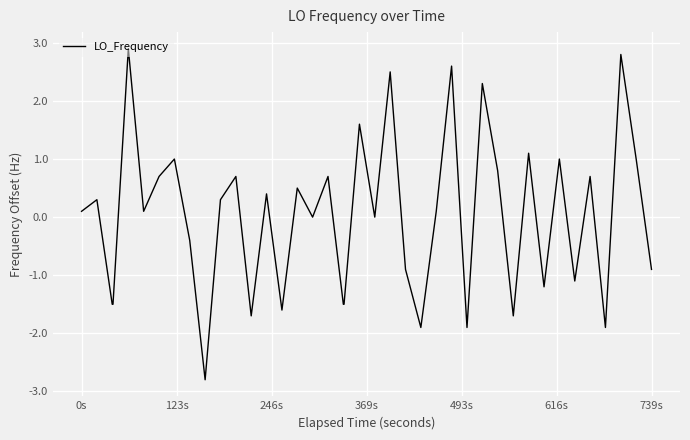

What is the difference between the maximum and minimum values?

5.7